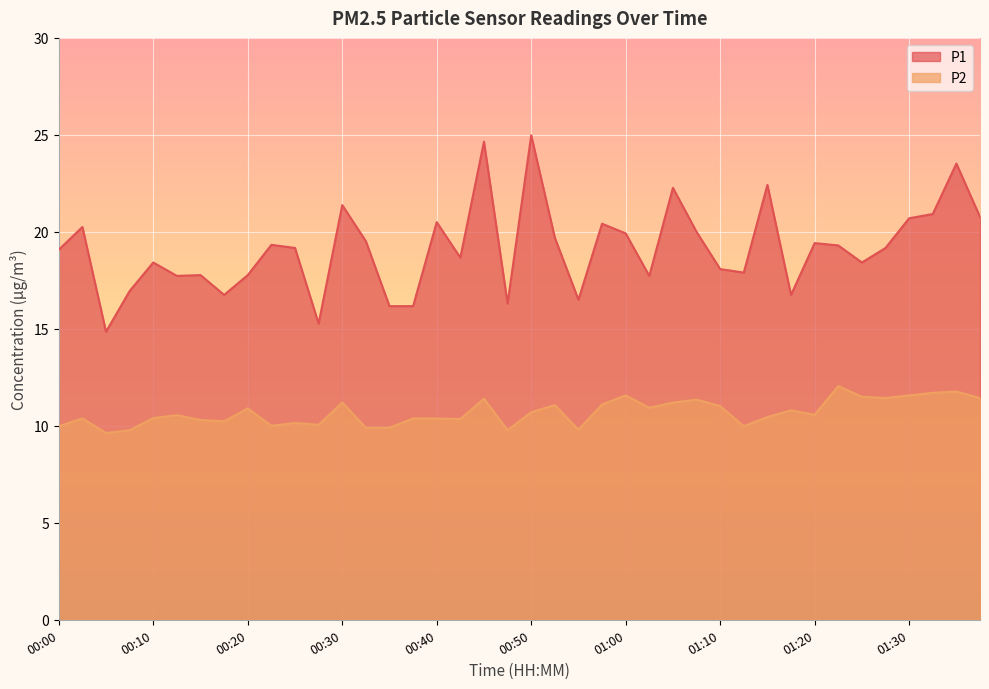

How many values in the P1 series exceed 19?

22